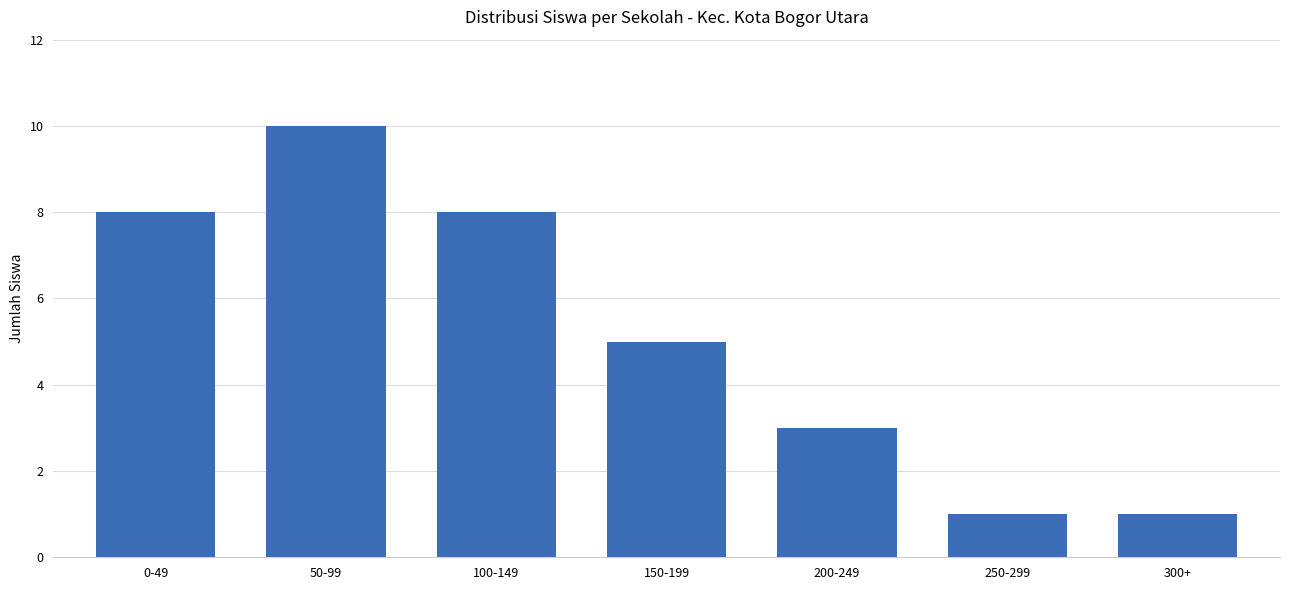

What position from the left is 100-149?

3